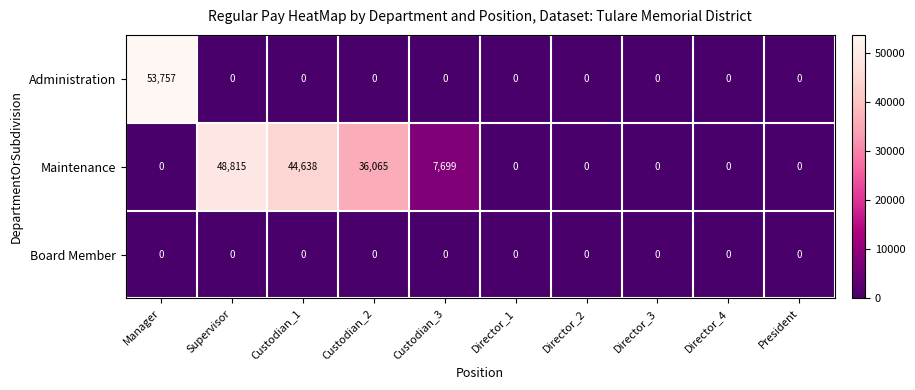

Reading left to right, what are all the values shown in this chart?

Administration: Manager=53757	Supervisor=0	Custodian_1=0	Custodian_2=0	Custodian_3=0	Director_1=0	Director_2=0	Director_3=0	Director_4=0	President=0
Maintenance: Manager=0	Supervisor=48815	Custodian_1=44638	Custodian_2=36065	Custodian_3=7699	Director_1=0	Director_2=0	Director_3=0	Director_4=0	President=0
Board Member: Manager=0	Supervisor=0	Custodian_1=0	Custodian_2=0	Custodian_3=0	Director_1=0	Director_2=0	Director_3=0	Director_4=0	President=0